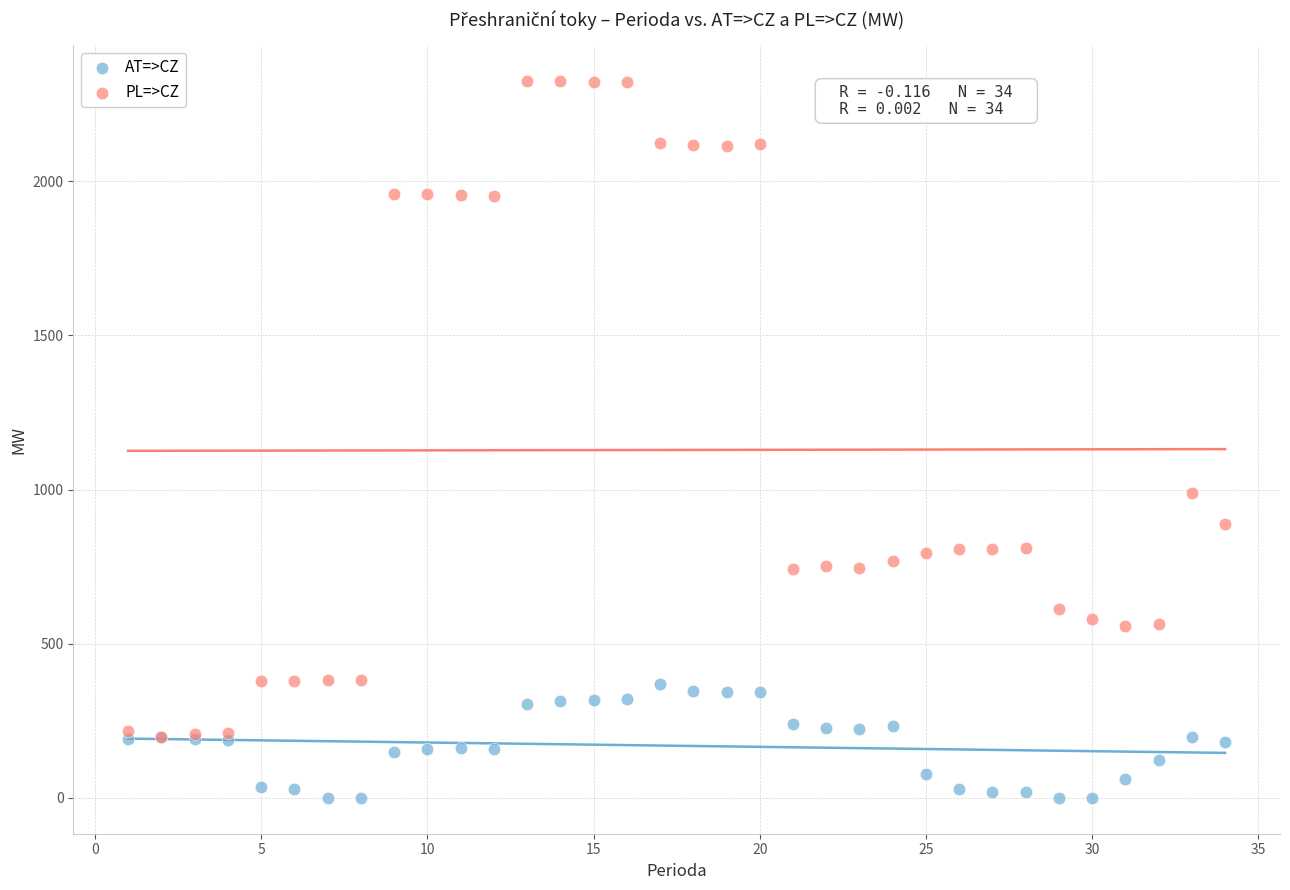

In the PL=>CZ series, what Y value is closest to 1261?

989.0